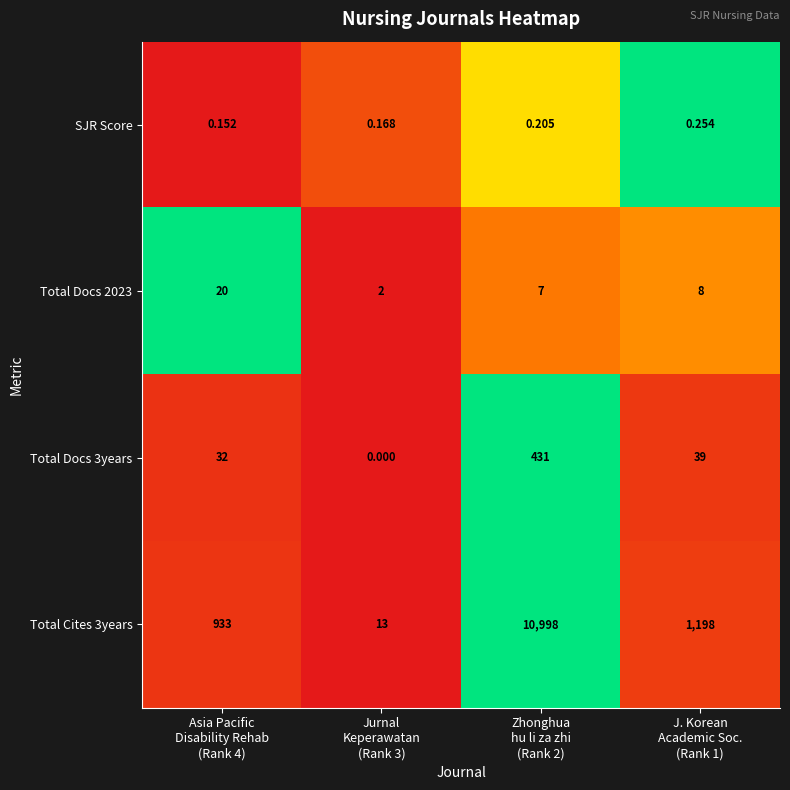

List the series in order of their peak value, highest first.

Total Cites 3years, Total Docs 3years, Total Docs 2023, SJR Score